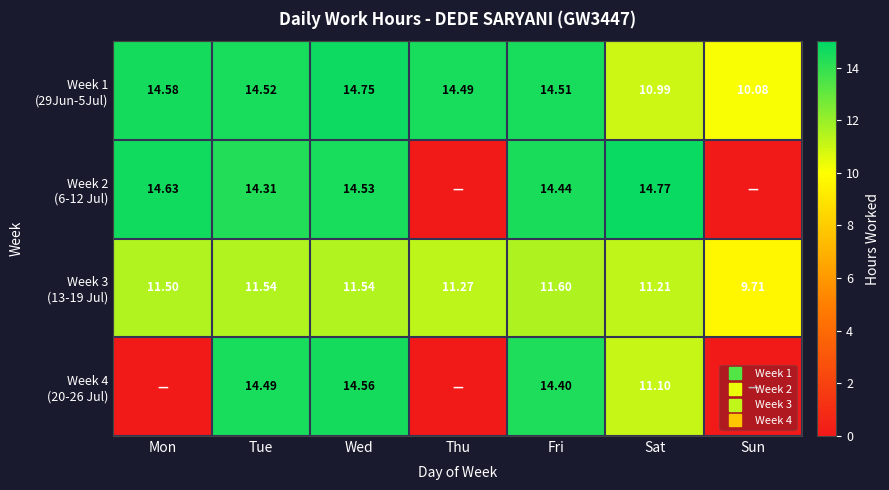

At which category is the sum across all series the highest?

Wed